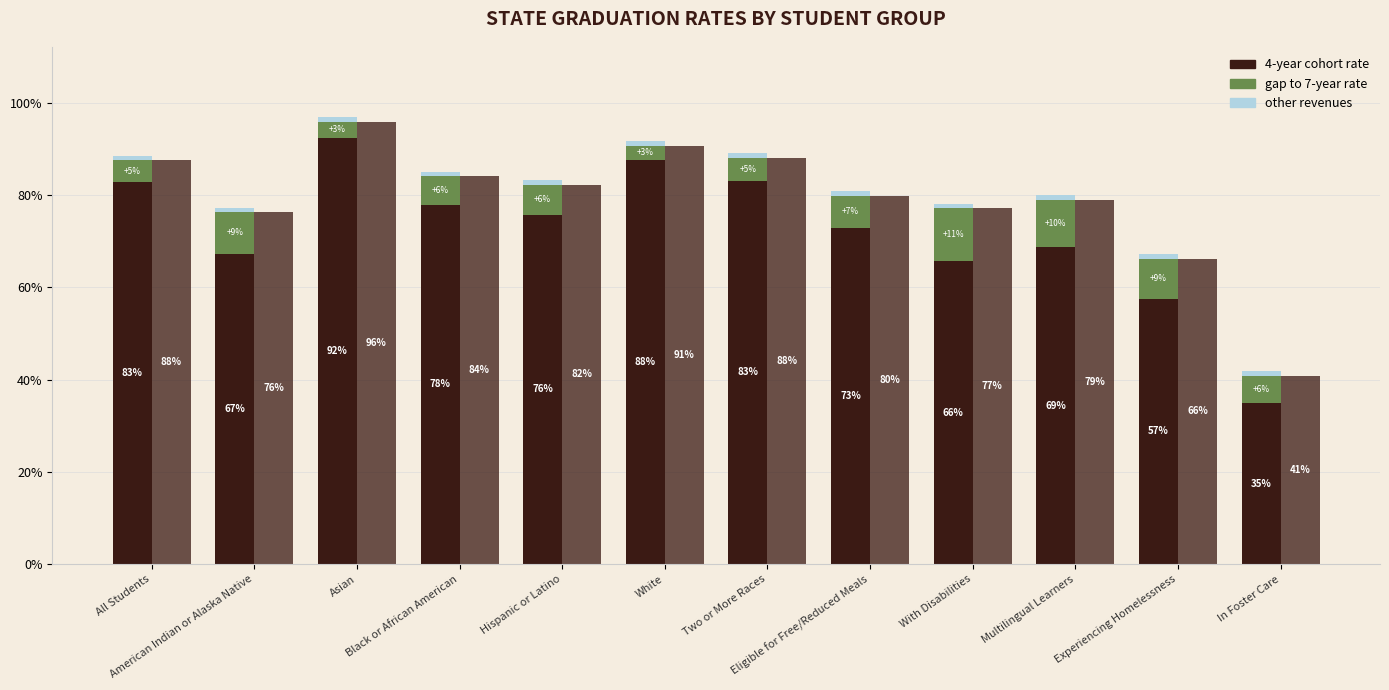

Which series changed the most between Asian and Black or African American?

4-year cohort